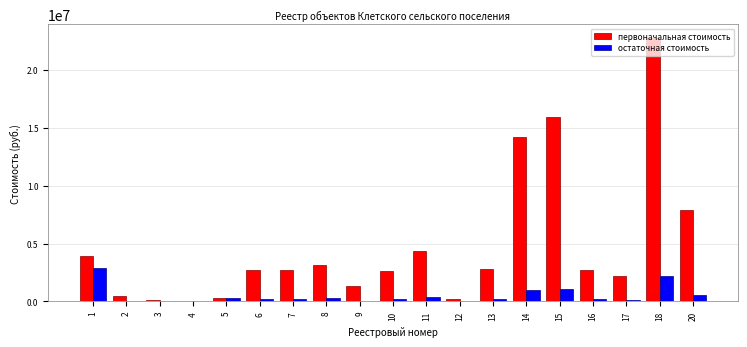

What is the sum of all первоначальная стоимость values?

90300109.4